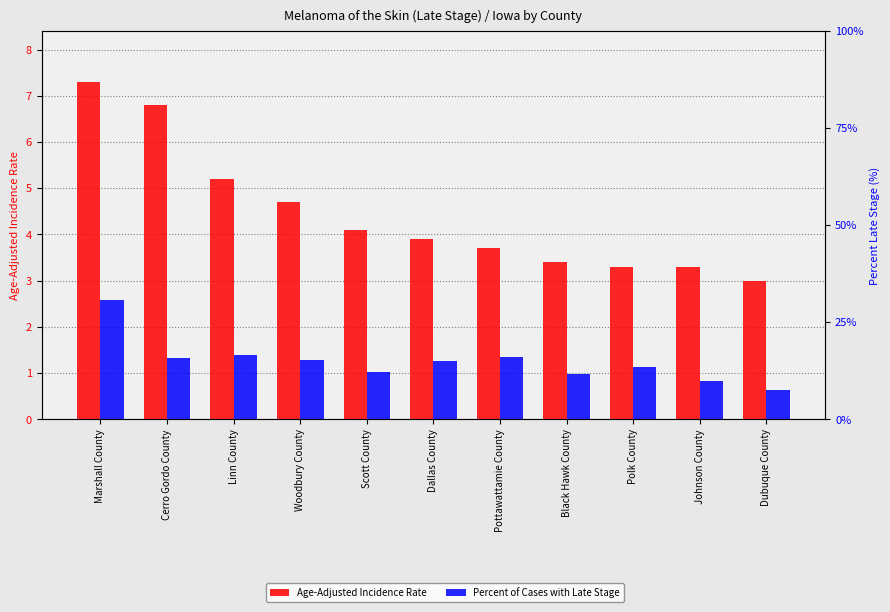

What is the difference between the maximum and minimum values in the Age-Adjusted Incidence Rate series?

4.3